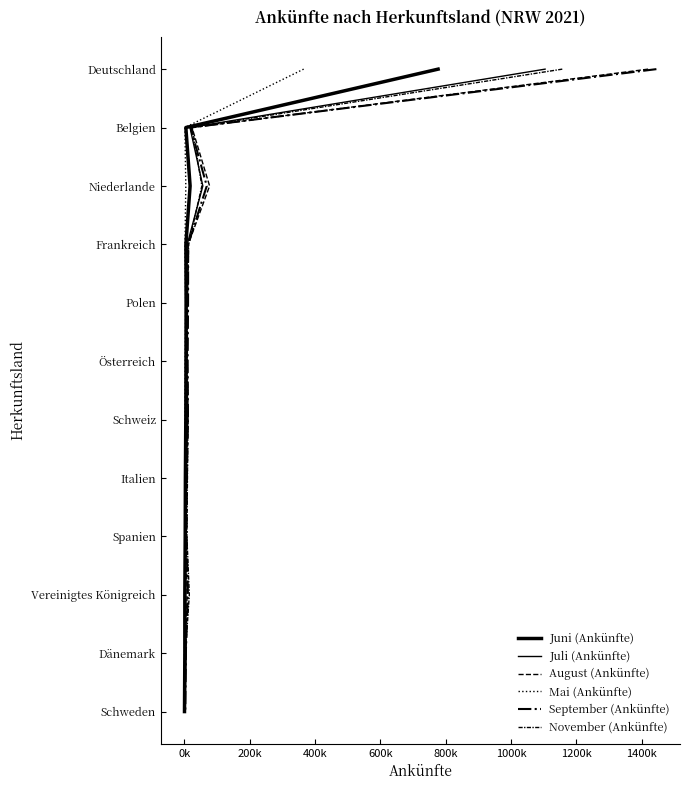

The August (Ankünfte) series shows 6 at 600k. True or false?

False